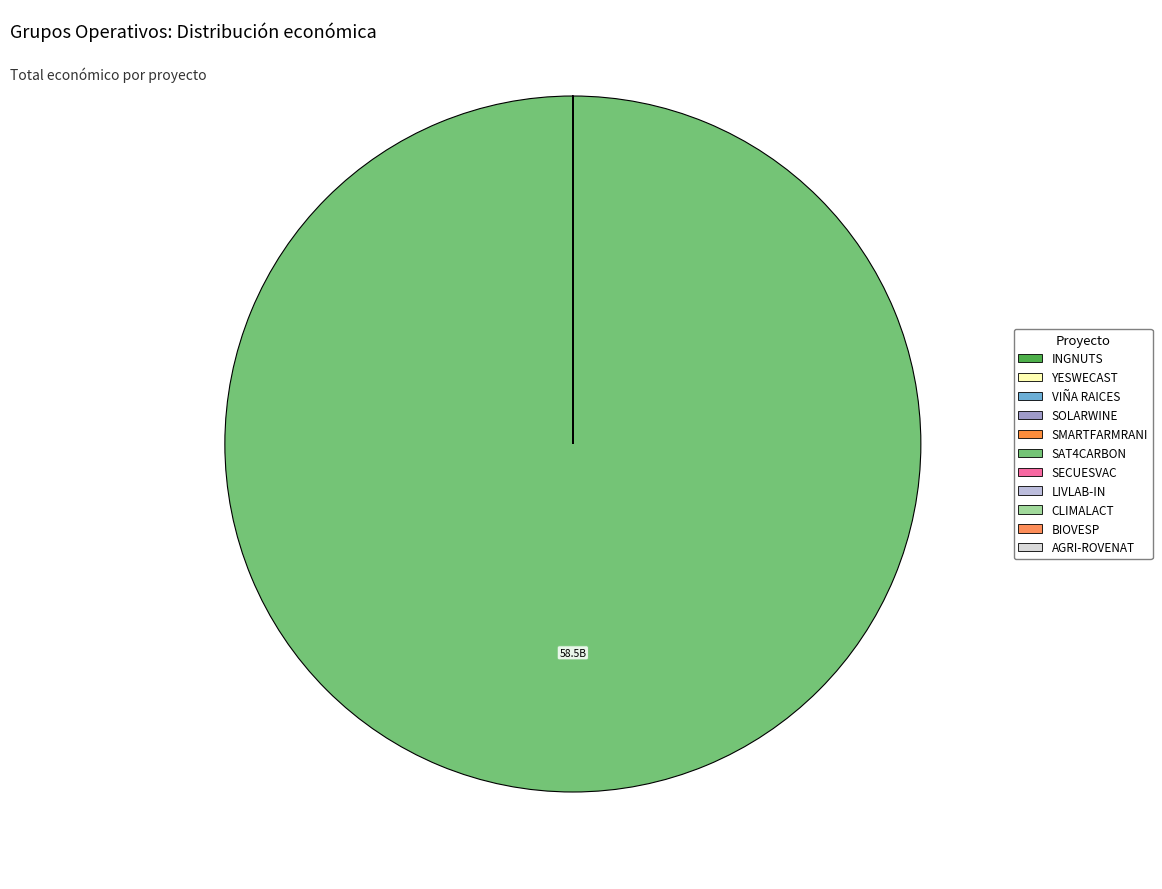

To the nearest percent, what is the difference between the largest and smallest slice percentages?

100%